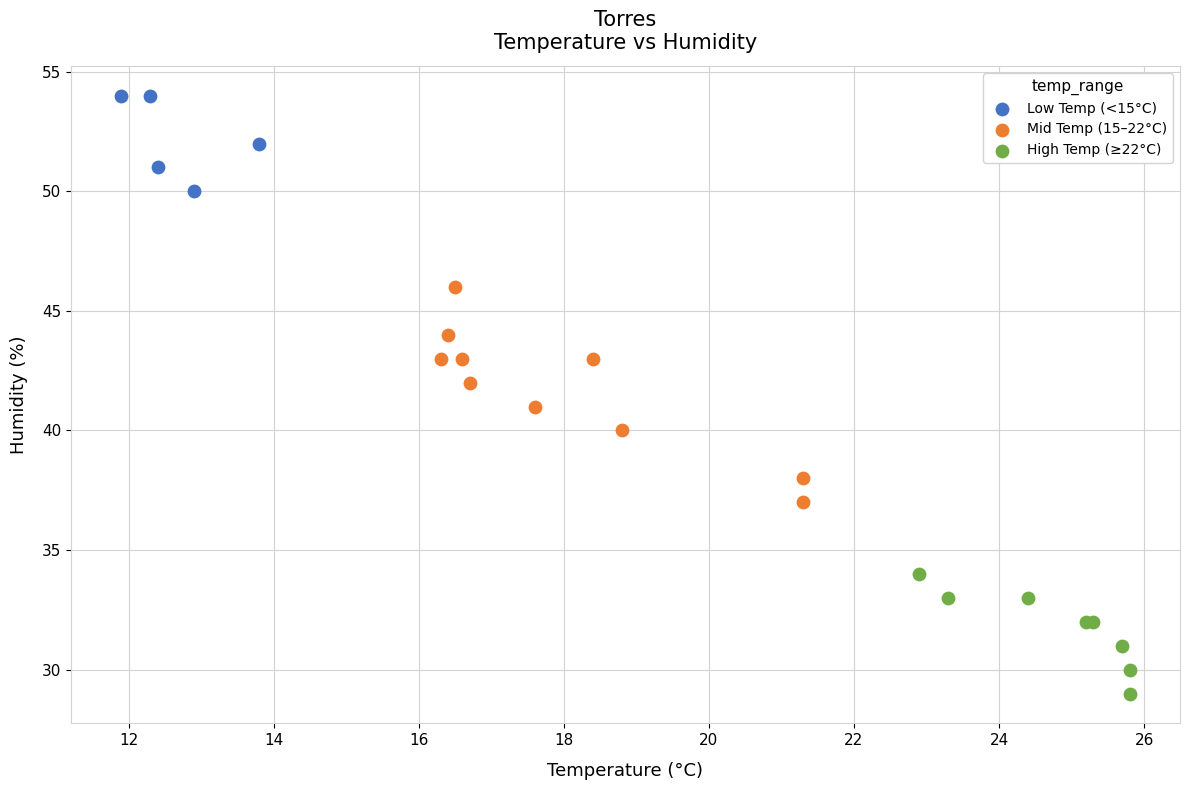

What are all the series names shown in the legend?

Low Temp (<15°C), Mid Temp (15–22°C), High Temp (≥22°C)